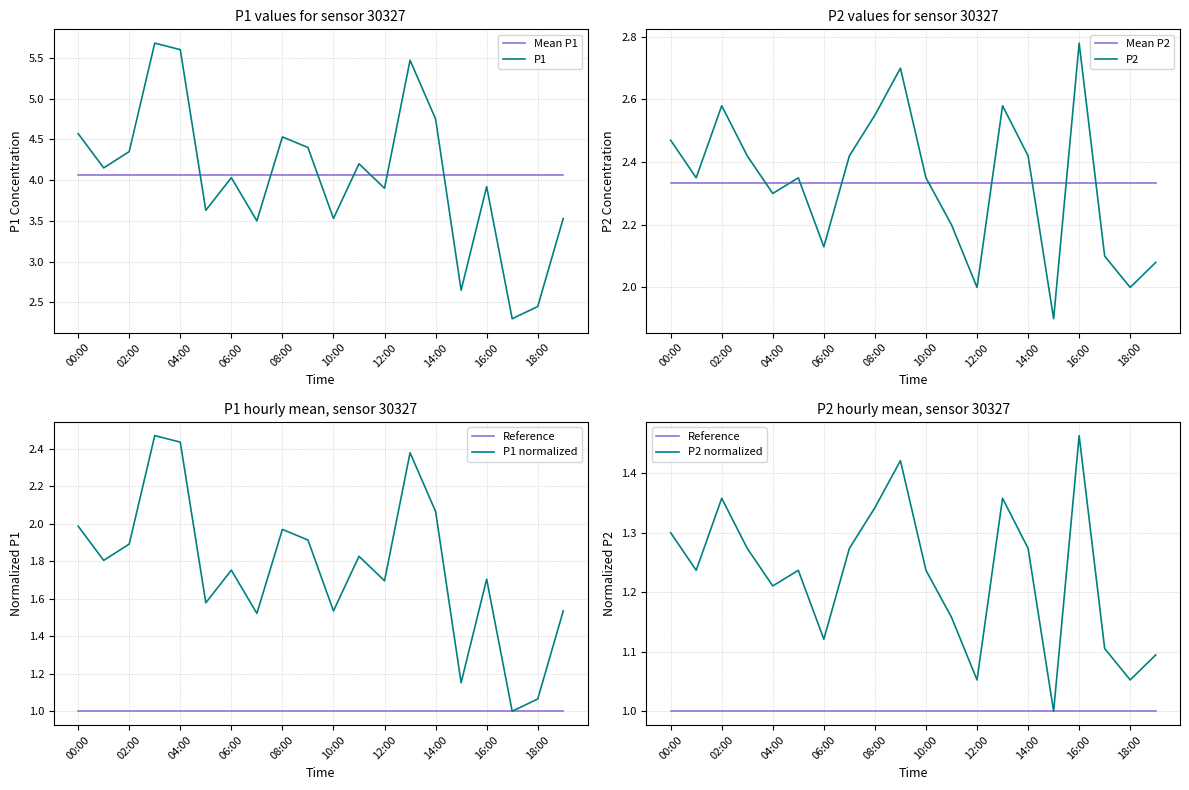

How many data points in P2 are less than 2?

1